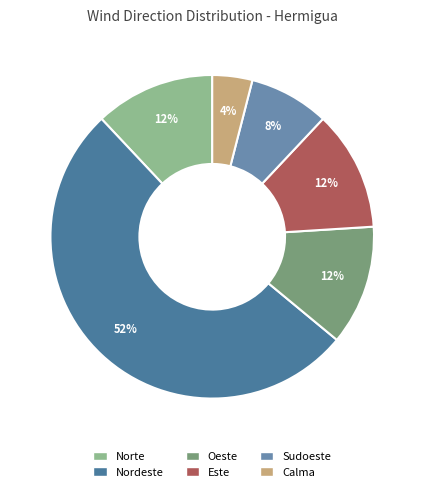

Which slice is the smallest?

Calma